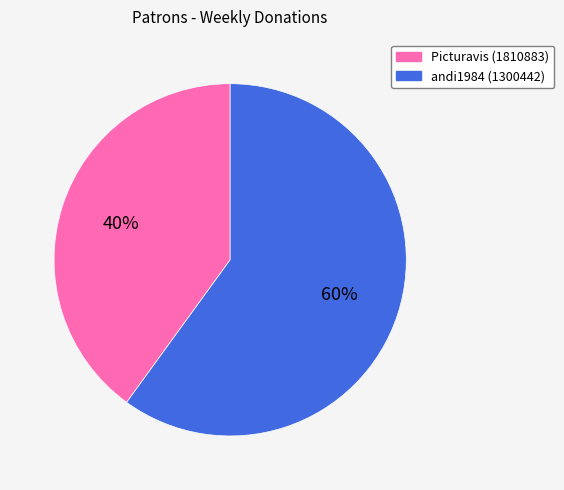

Which category has the biggest portion of the pie?

andi1984 (1300442)